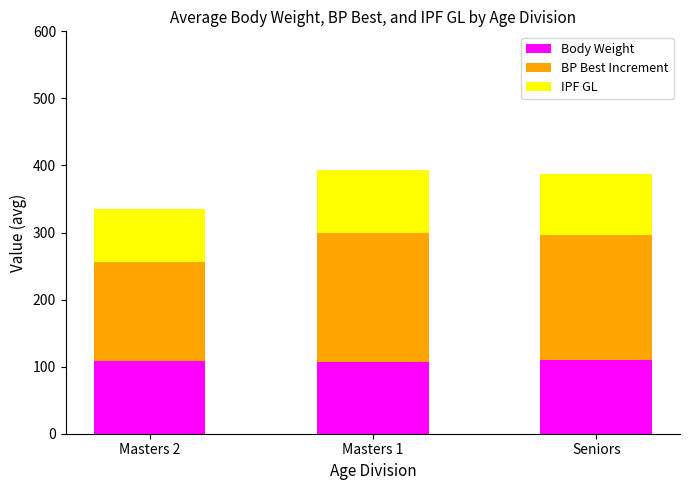

What is the lowest value of the Body Weight series?

107.2